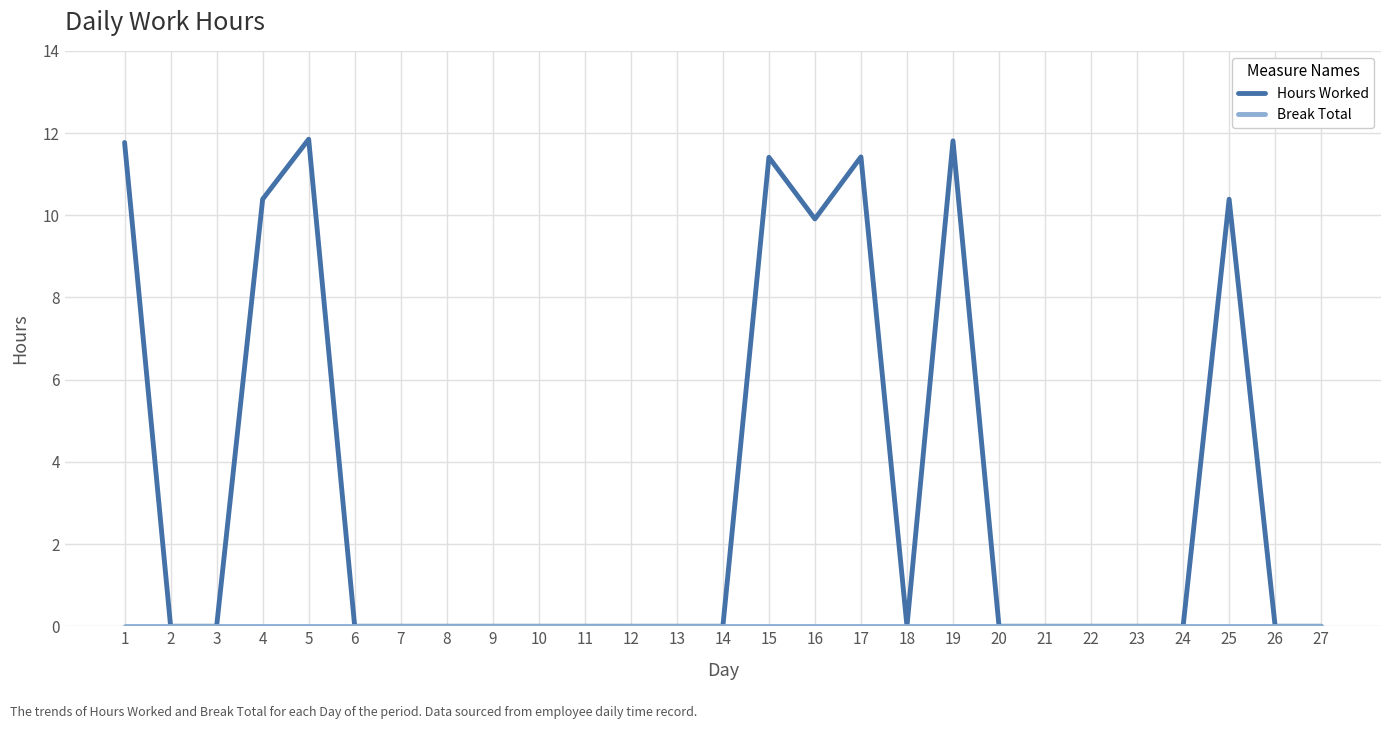

Which series has the widest spread of values?

Hours Worked